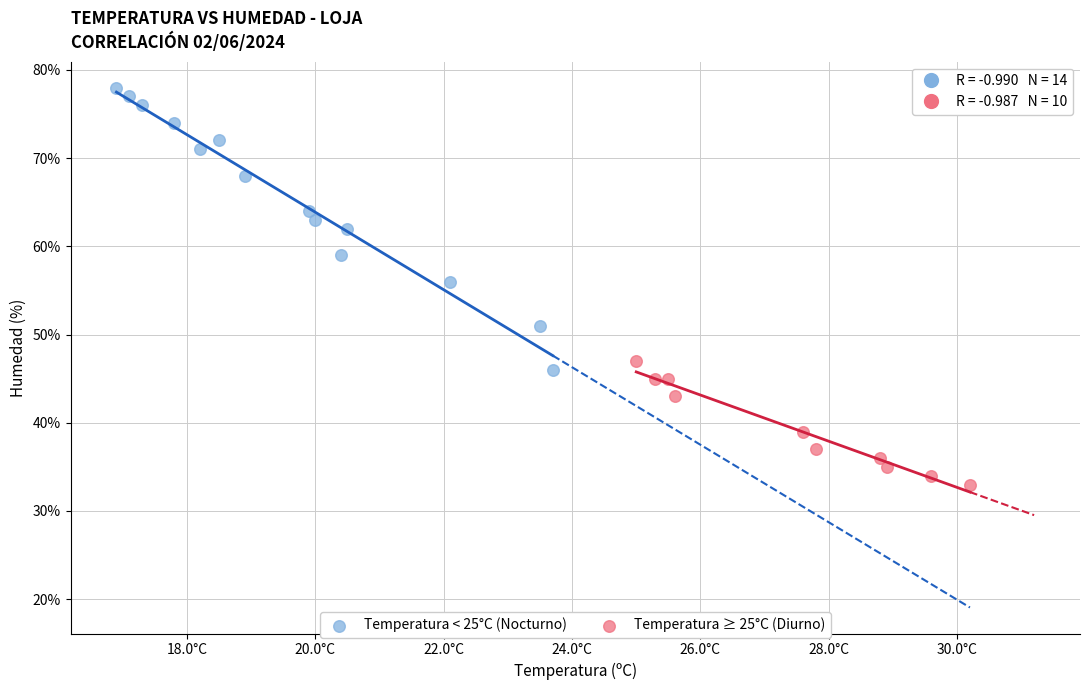

Which series contains the highest Y value?

Temperatura < 25°C (Nocturno)